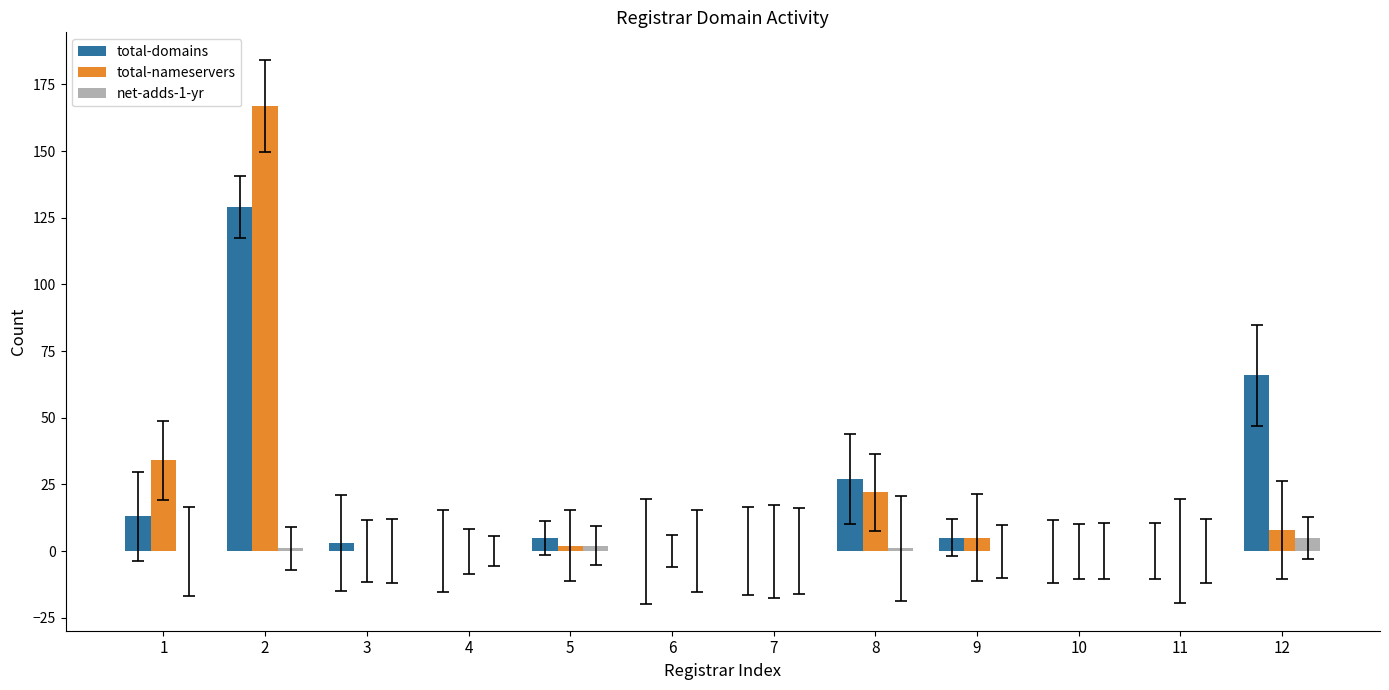

What is the maximum value for total-domains?

129